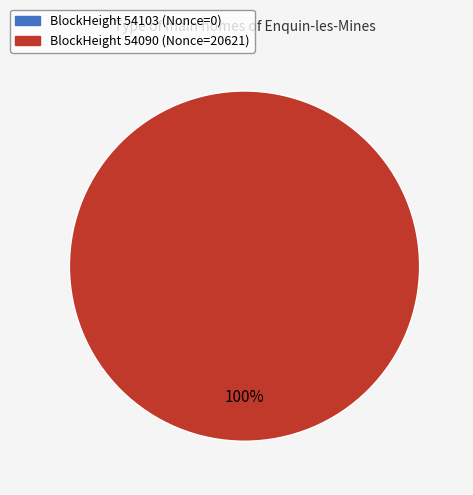

Combined, what portion of the pie is 54090 and 54103?

100.0%